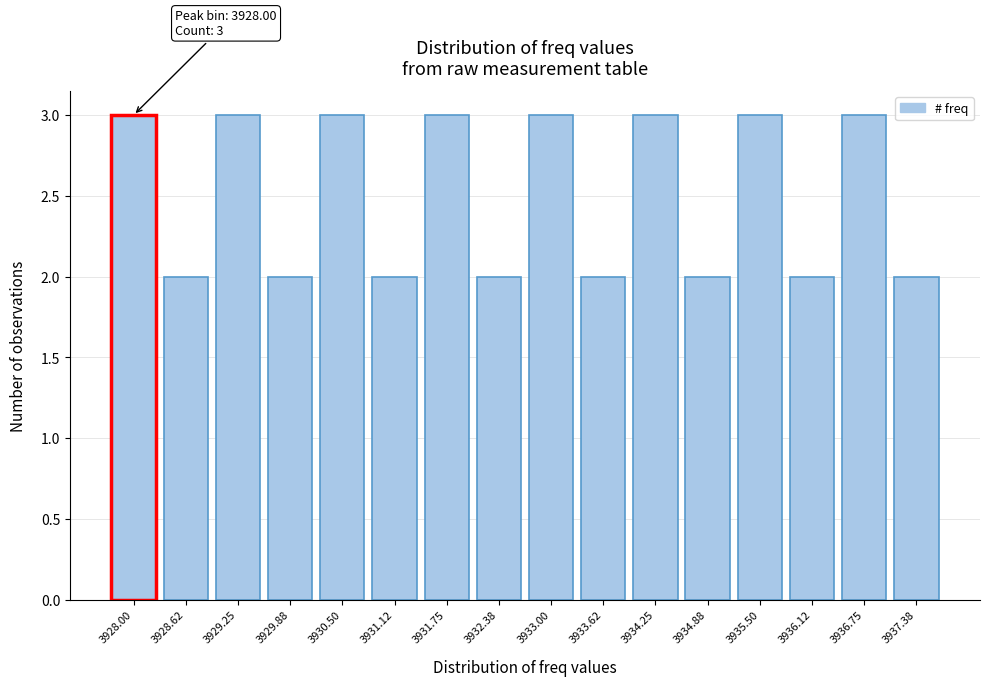

Reading left to right, transcribe all the data shown in this chart.

3928.00=3	3928.62=2	3929.25=3	3929.88=2	3930.50=3	3931.12=2	3931.75=3	3932.38=2	3933.00=3	3933.62=2	3934.25=3	3934.88=2	3935.50=3	3936.12=2	3936.75=3	3937.38=2